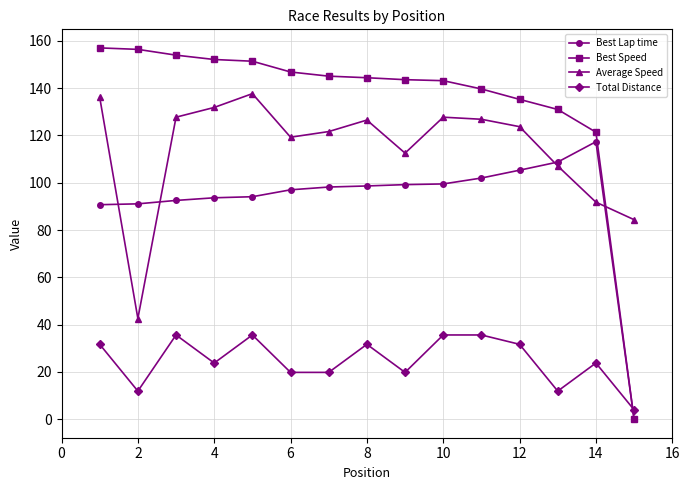

What is the maximum value for Best Speed?

157.0